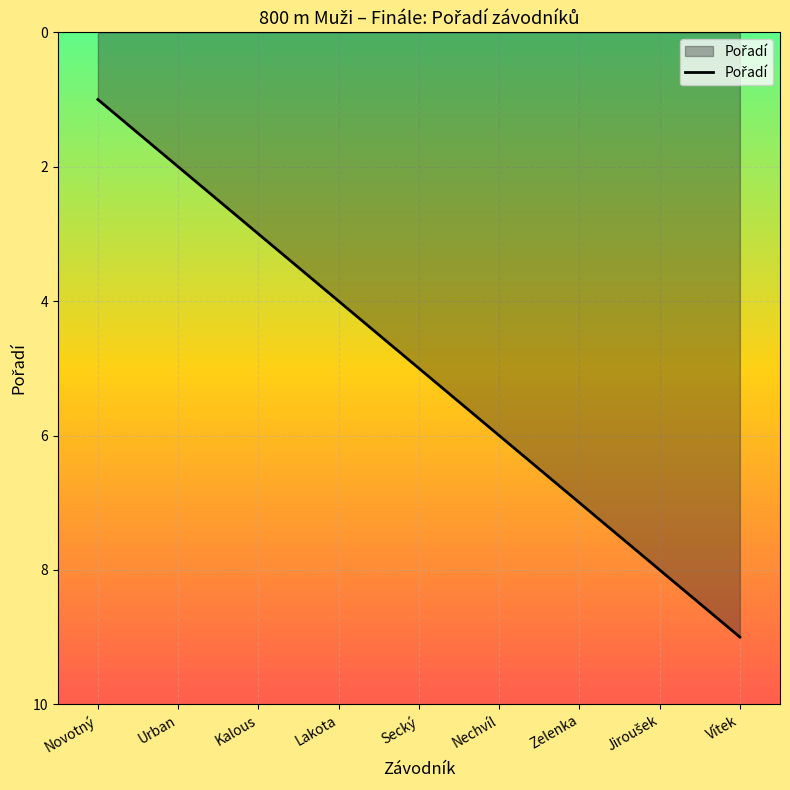

Reading left to right, transcribe all the data shown in this chart.

1	2	3	4	5	6	7	8	9